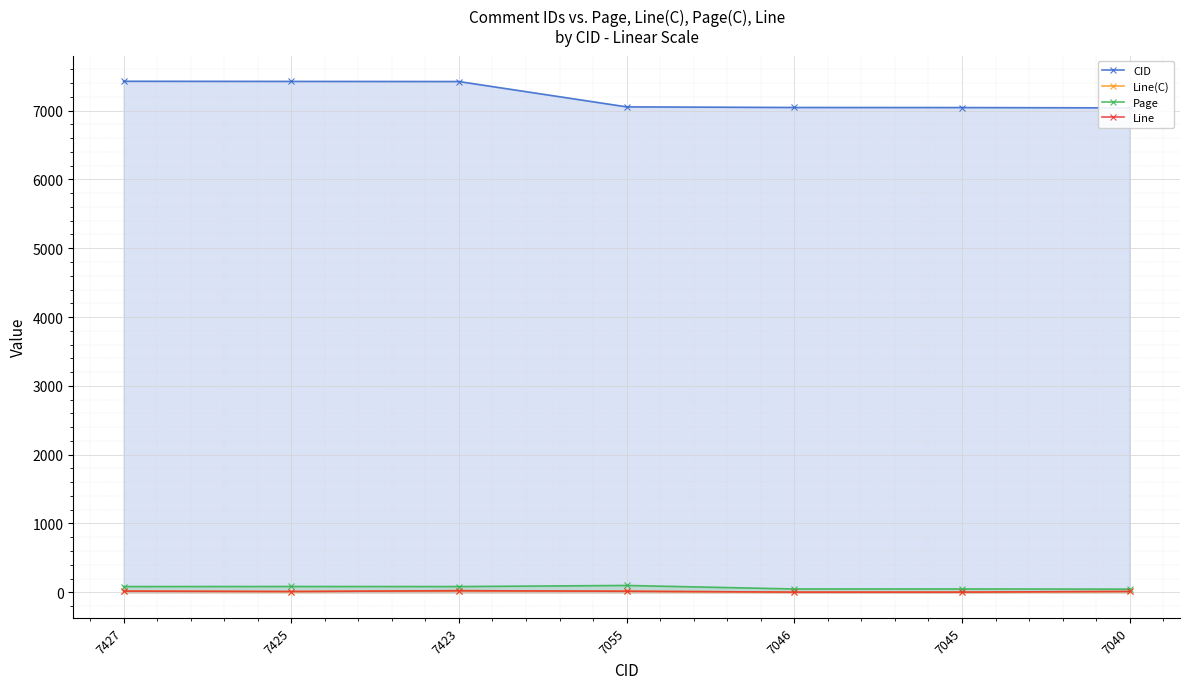

Reading left to right, transcribe all the data shown in this chart.

CID: 7427=7427.0	7425=7425.0	7423=7423.0	7055=7055.0	7046=7046.0	7045=7045.0	7040=7040.0
Line(C): 7427=17.0	7425=11.0	7423=23.0	7055=15.0	7046=2.0	7045=2.0	7040=12.0
Page: 7427=83.2	7425=84.1	7423=83.2	7055=99.2	7046=48.0	7045=48.0	7040=46.1
Line: 7427=17.0	7425=11.0	7423=23.0	7055=15.0	7046=2.0	7045=2.0	7040=12.0